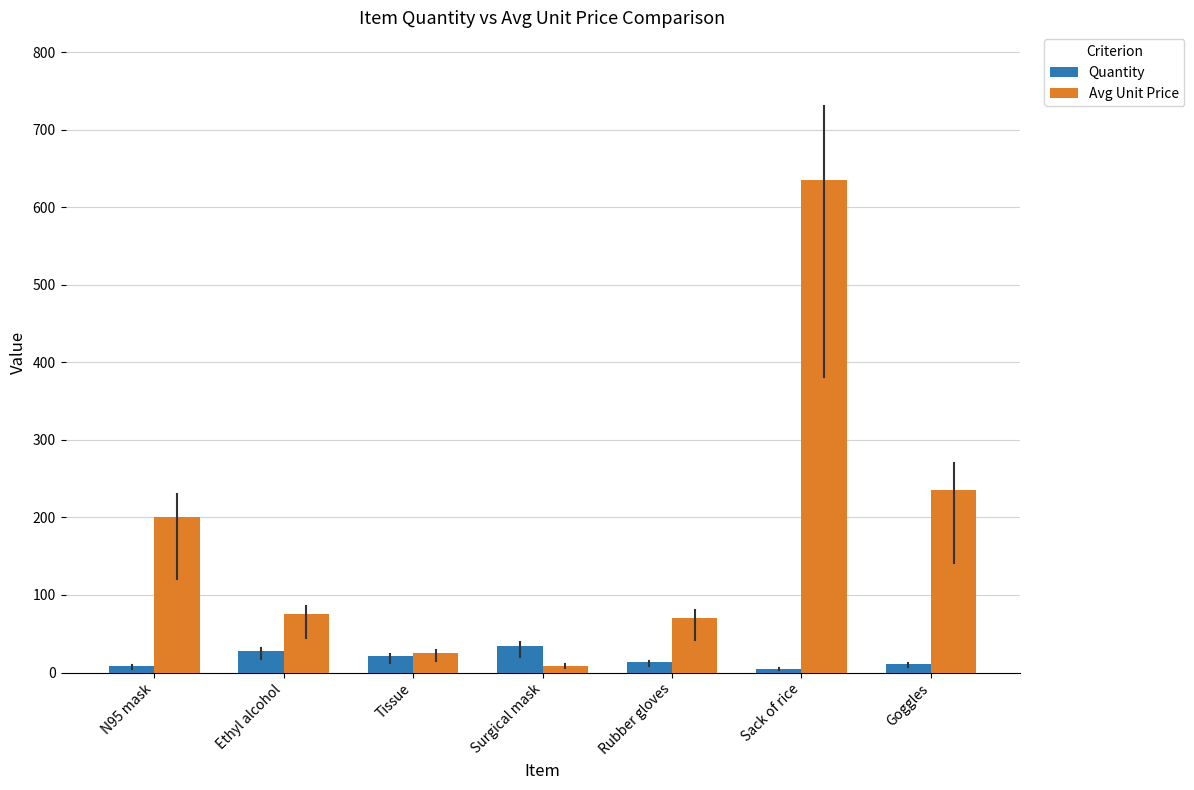

Which series has the largest total across all categories?

Avg Unit Price